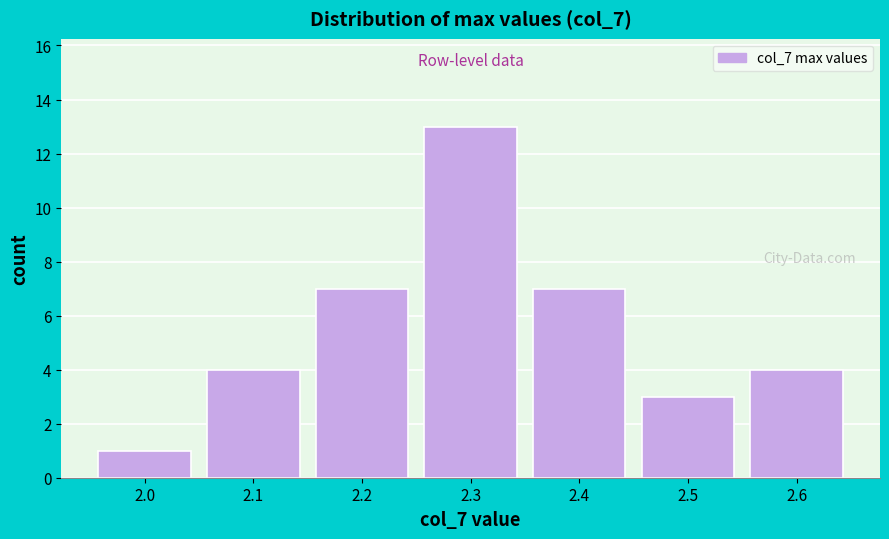

Reading right to left, list all the values displayed in this chart.

4	3	7	13	7	4	1